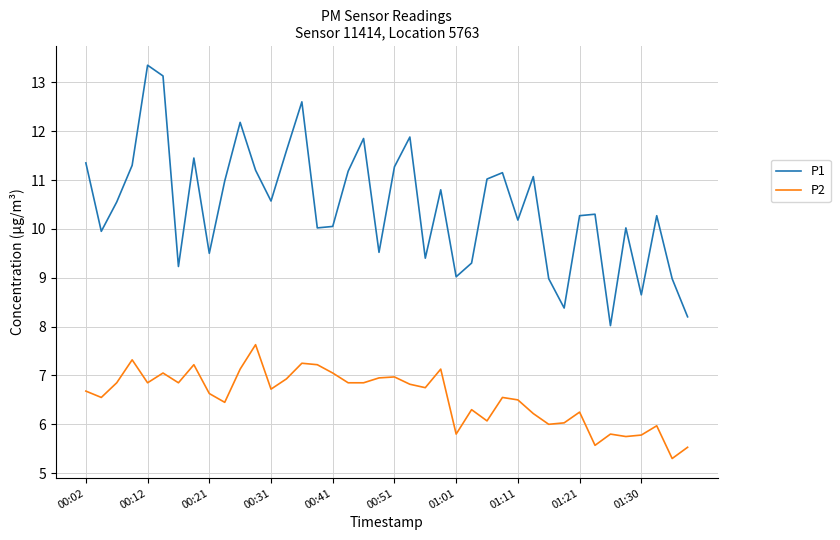

What is the difference between the maximum and minimum values in the P2 series?

2.3